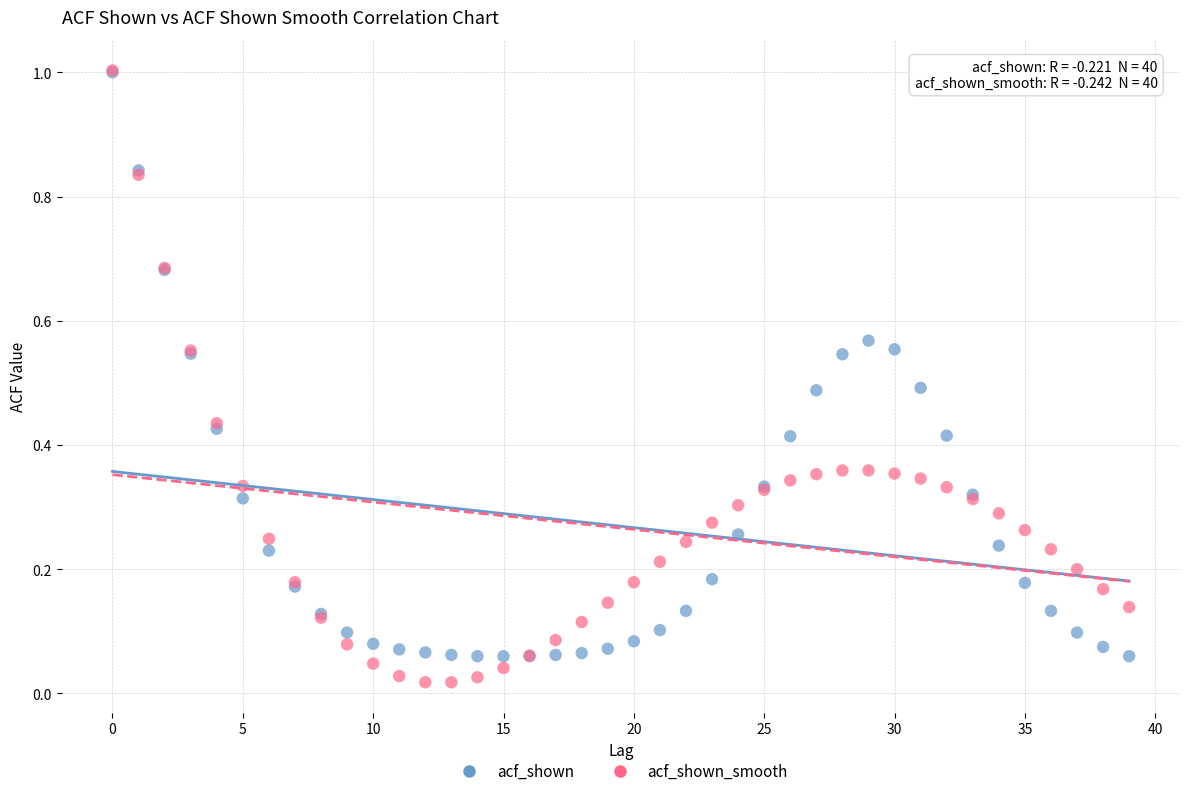

Which series has the largest Y range (max minus min)?

acf_shown_smooth